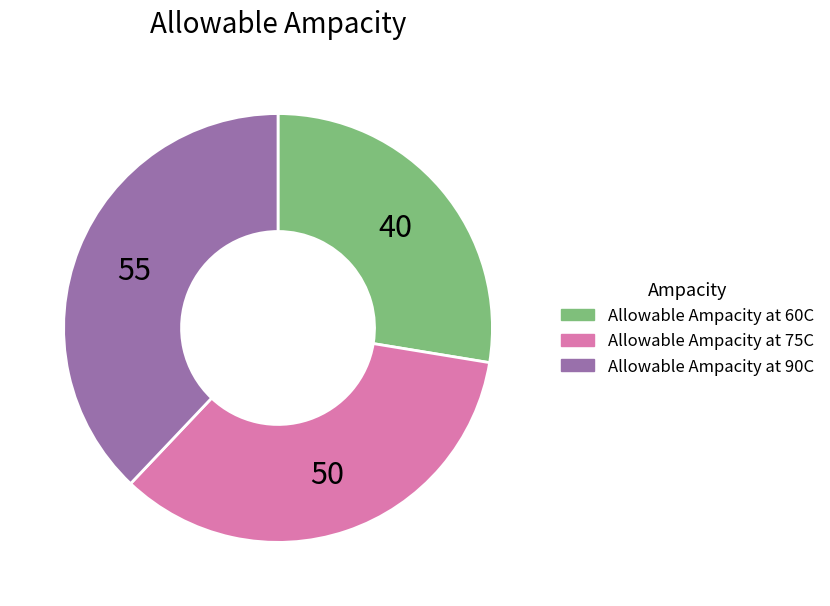

Count the number of slices in the pie.

3